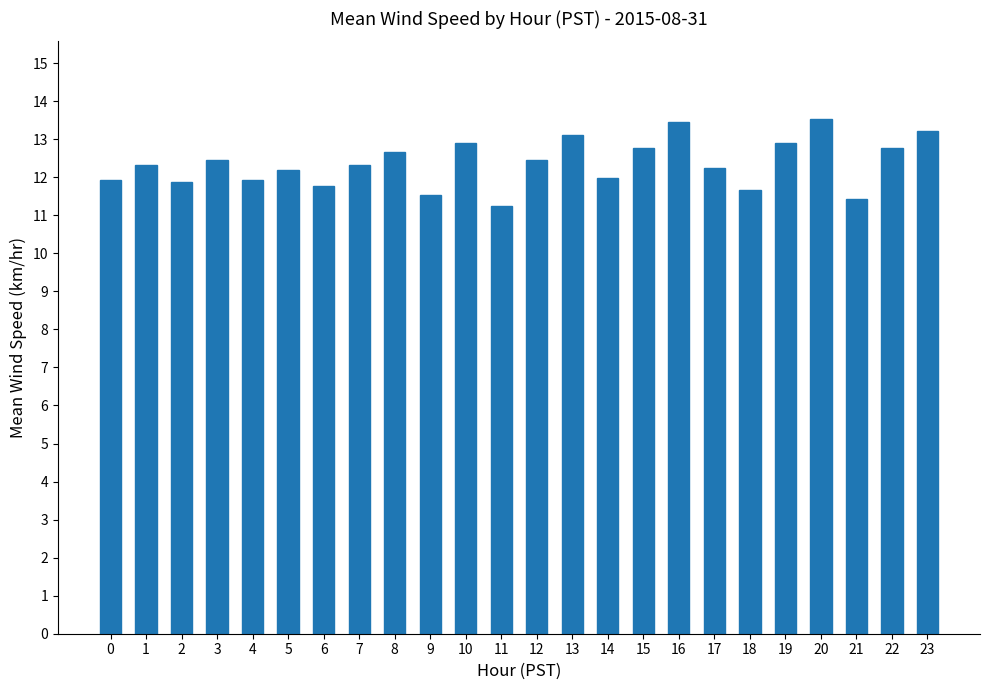

Between 3 and 17, which is larger?

3